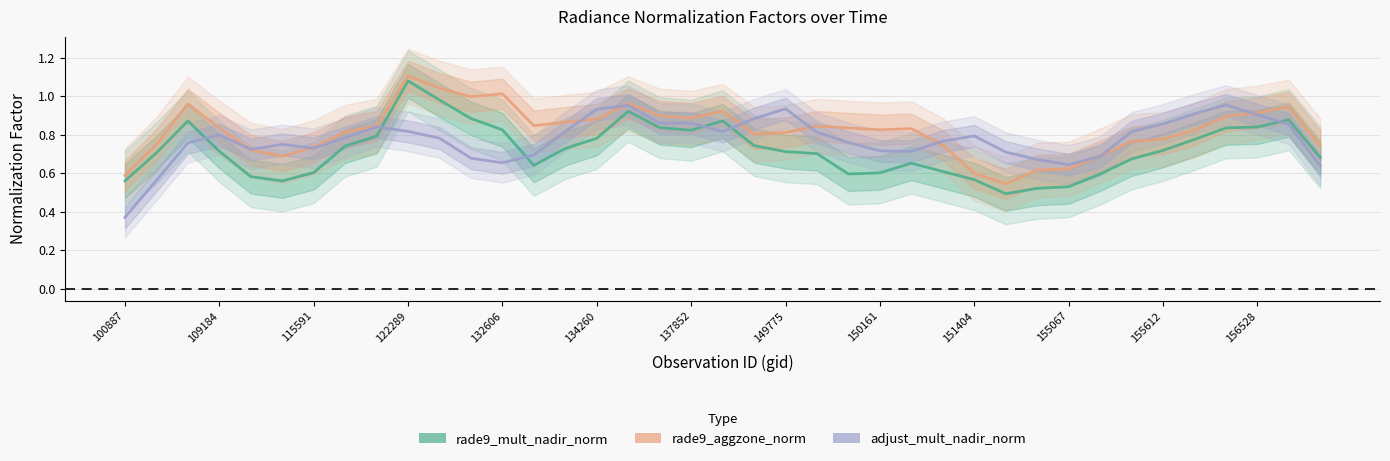

At which label is adjust_mult_nadir_norm closest to 0?

100887